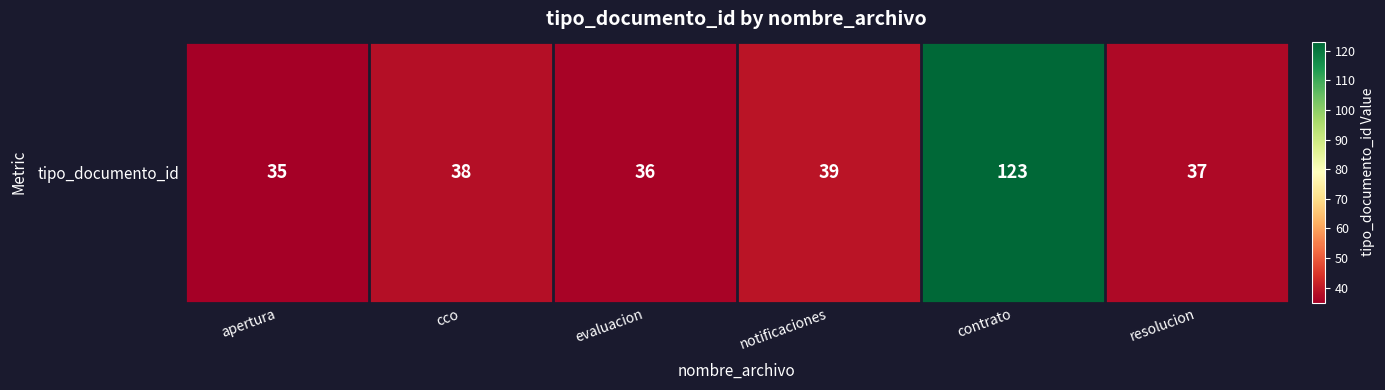

Is it true that the value at resolucion is 18?

False